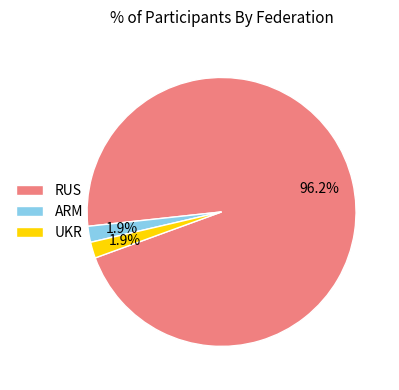

Which slice is the largest?

RUS